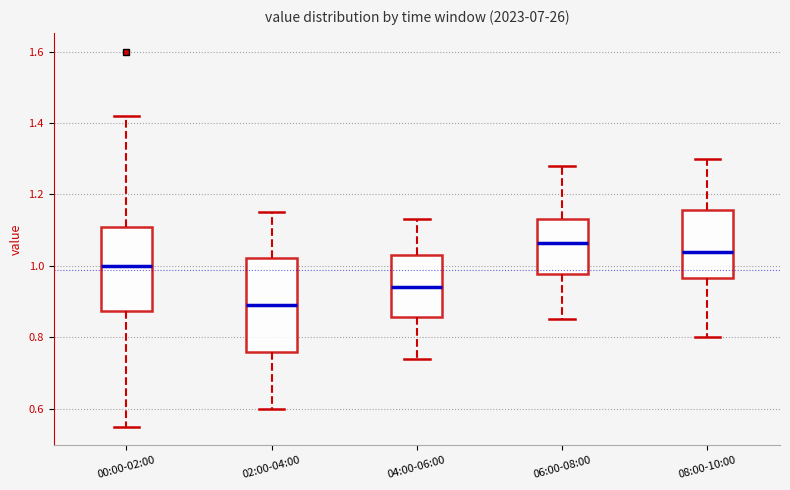

Which box's median line is the lowest?

02:00-04:00